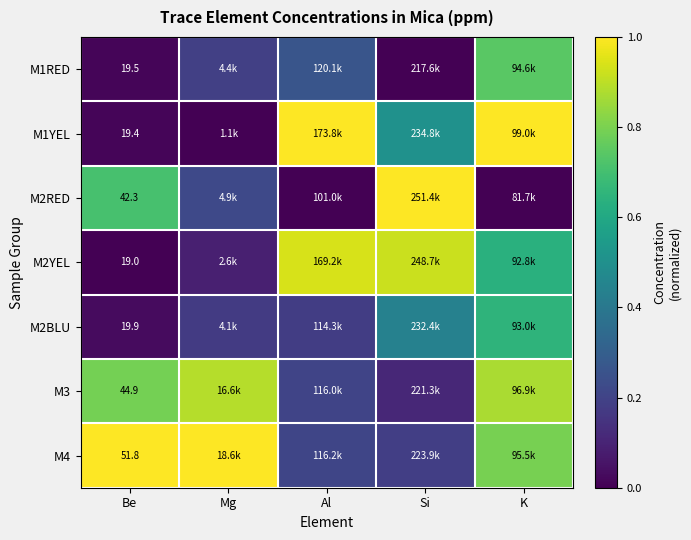

True or false: M1RED has a value of 1.1 at K.

False